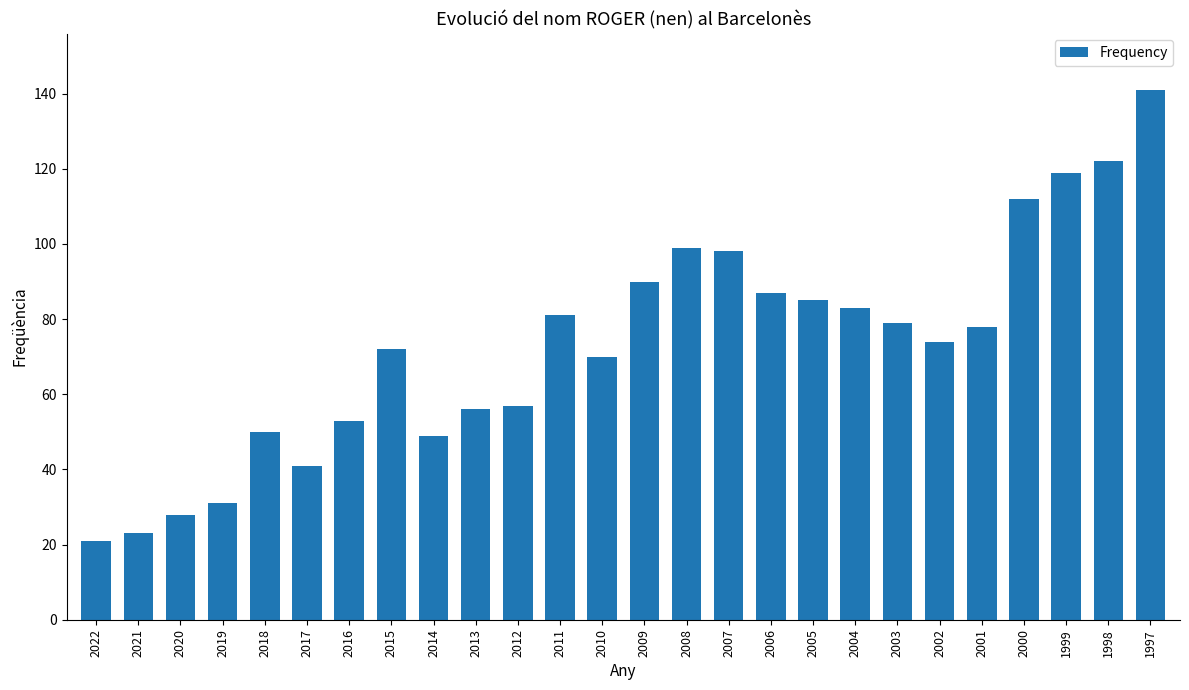

What is the difference between the maximum and minimum values?

120